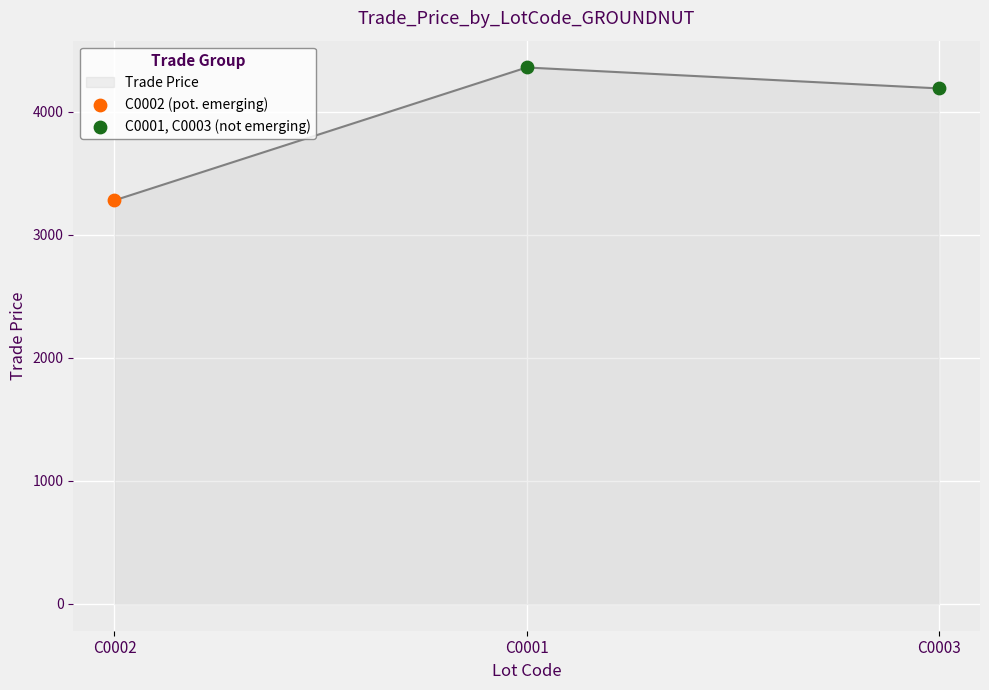

What is the ratio of the value at C0002 to the value at C0001?

0.8